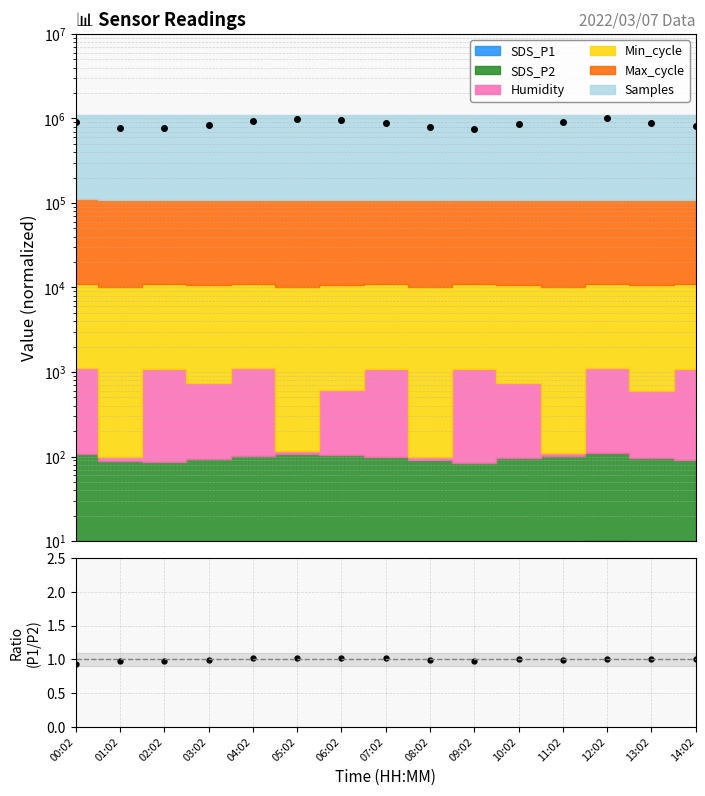

What position from the left is 14:02?

15